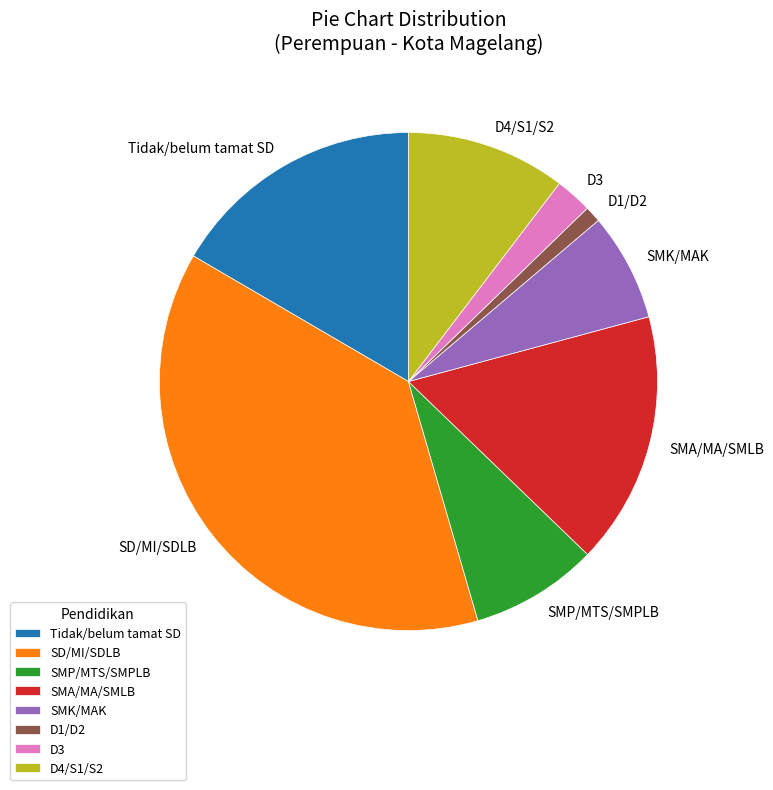

The D1/D2 slice represents 1% of the pie. True or false?

True